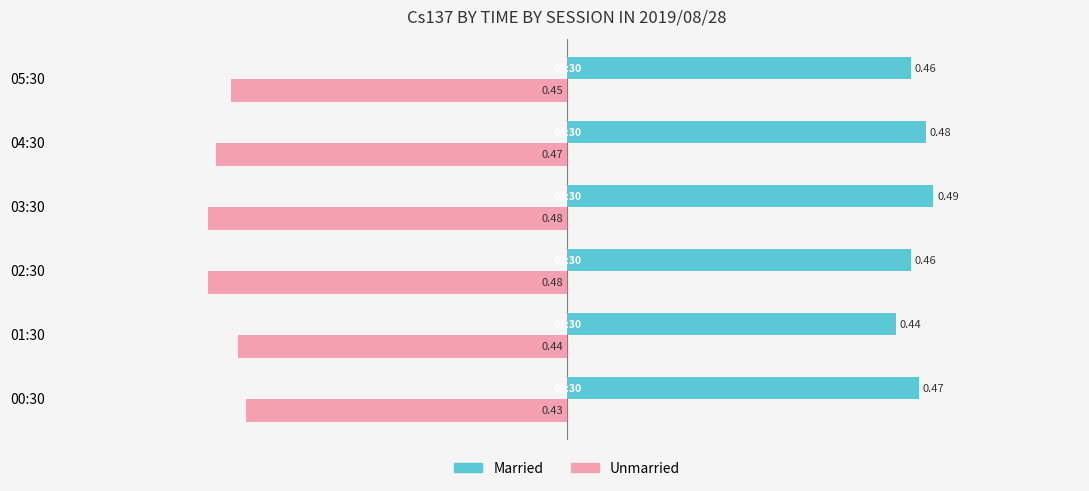

List the series in order of their overall mean, lowest first.

Unmarried, Married